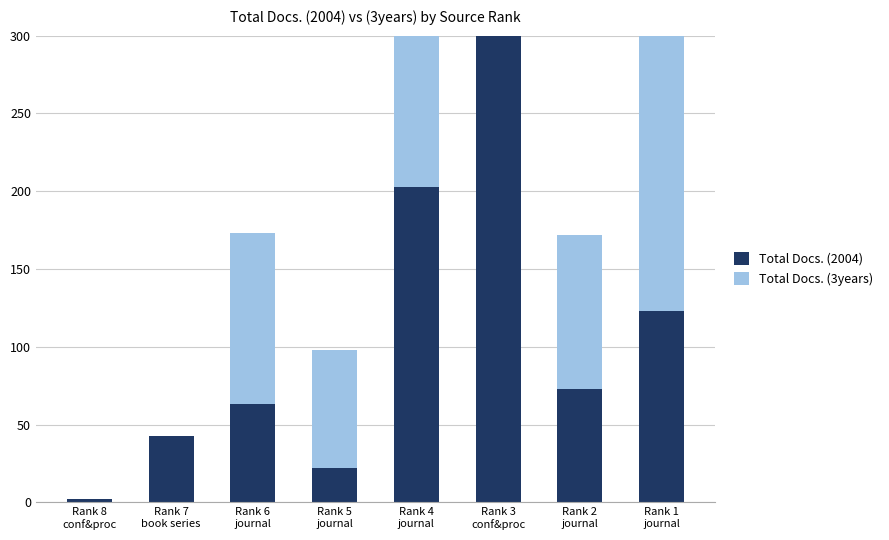

What is the maximum value for Total Docs. (3years)?

1268